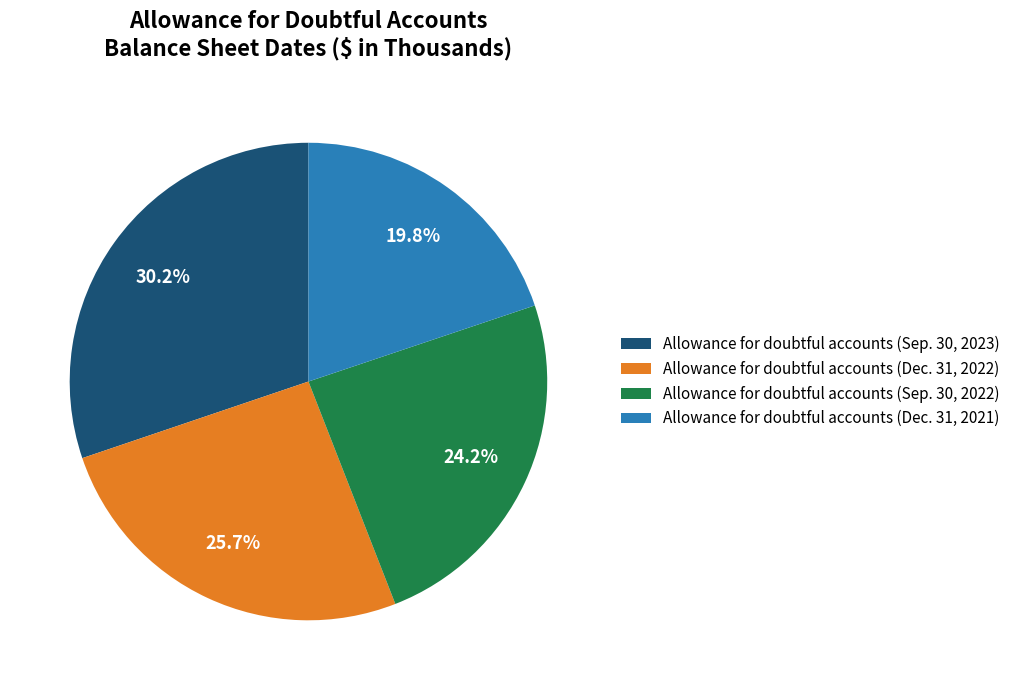

What is the ratio of the value at Allowance for doubtful accounts (Sep. 30, 2023) to the value at Allowance for doubtful accounts (Dec. 31, 2022)?

1.2